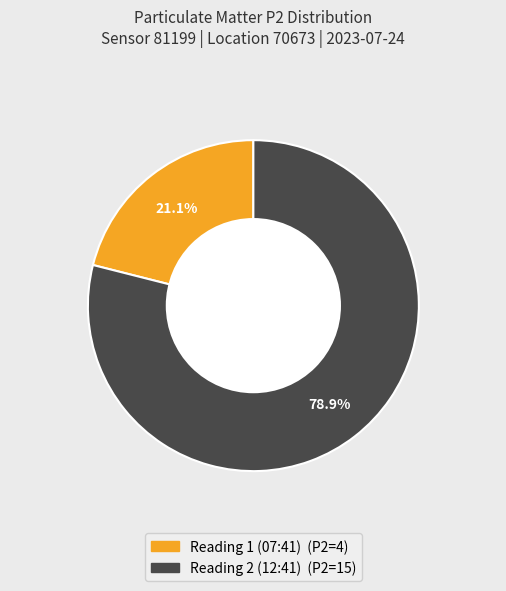

Does any single category account for the majority?

Yes